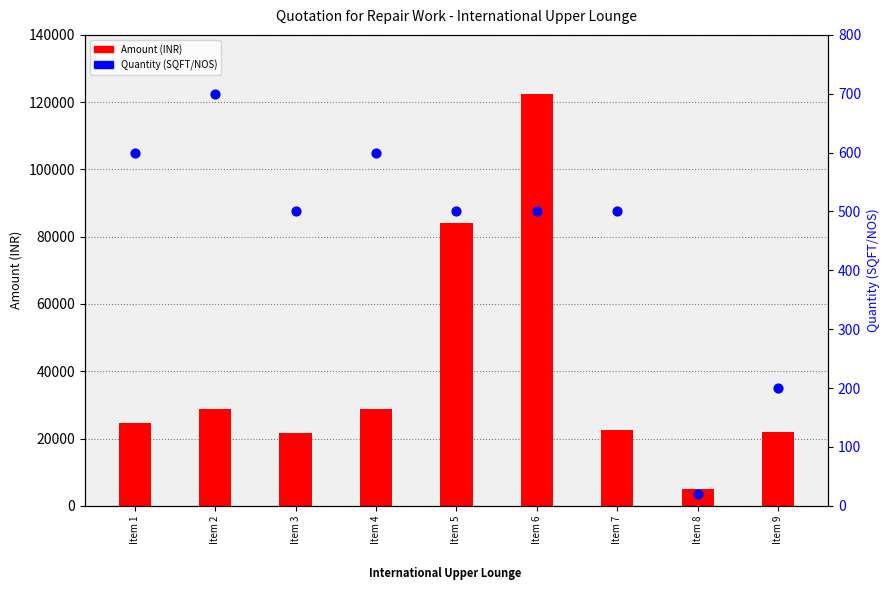

What is the total value across all series at Item 8?

5120